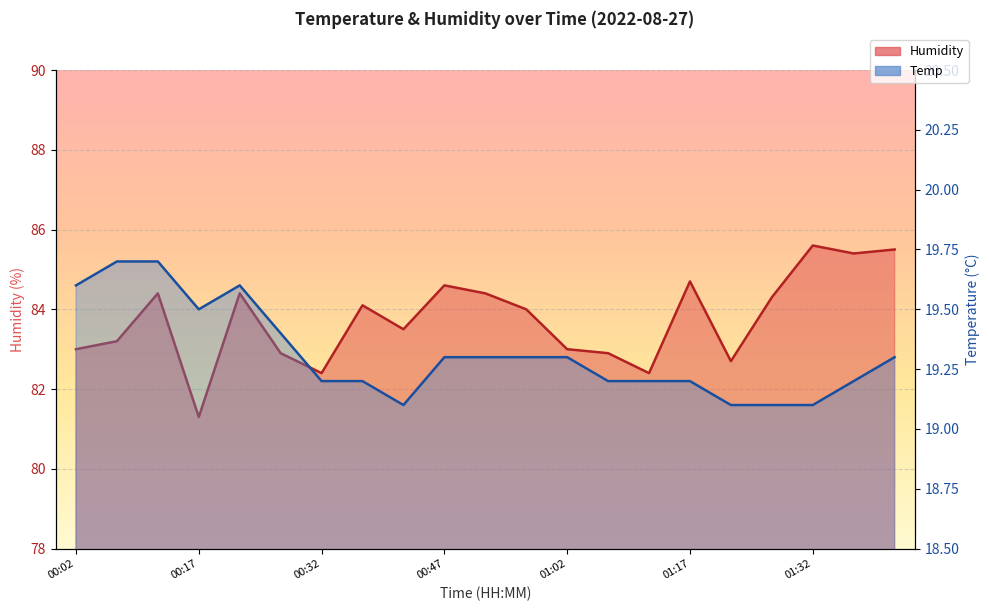

What is the minimum value shown in the chart?

19.1